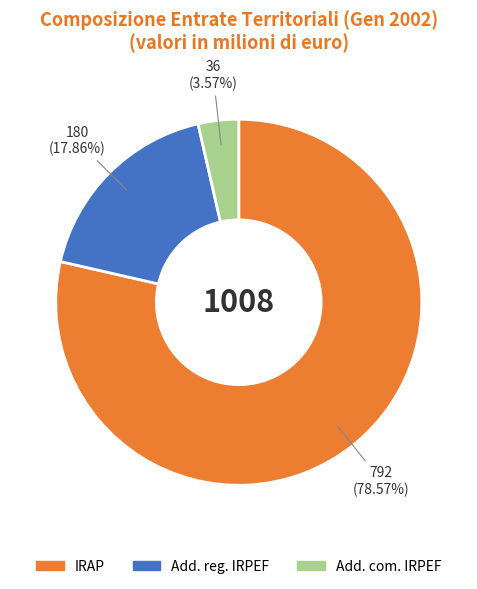

Approximately how many times larger is the value at IRAP compared to Add. reg. IRPEF?

4.4